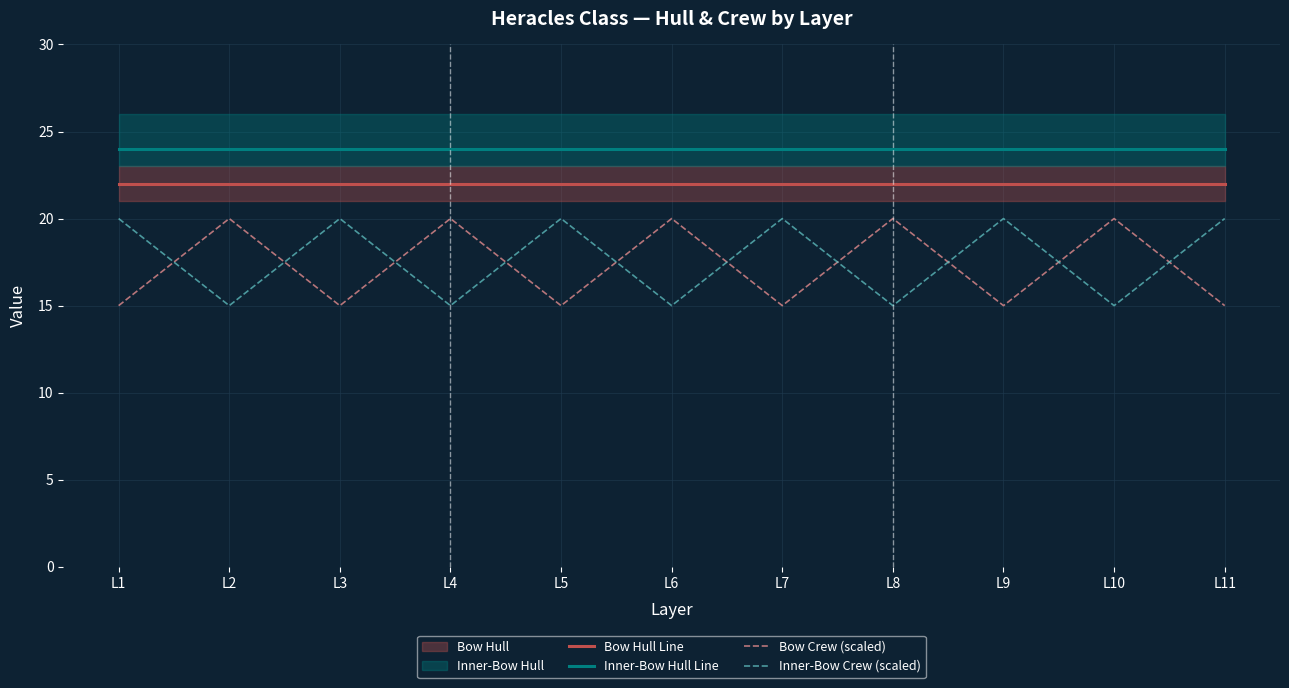

Between L6 and L10, which is larger?

L6